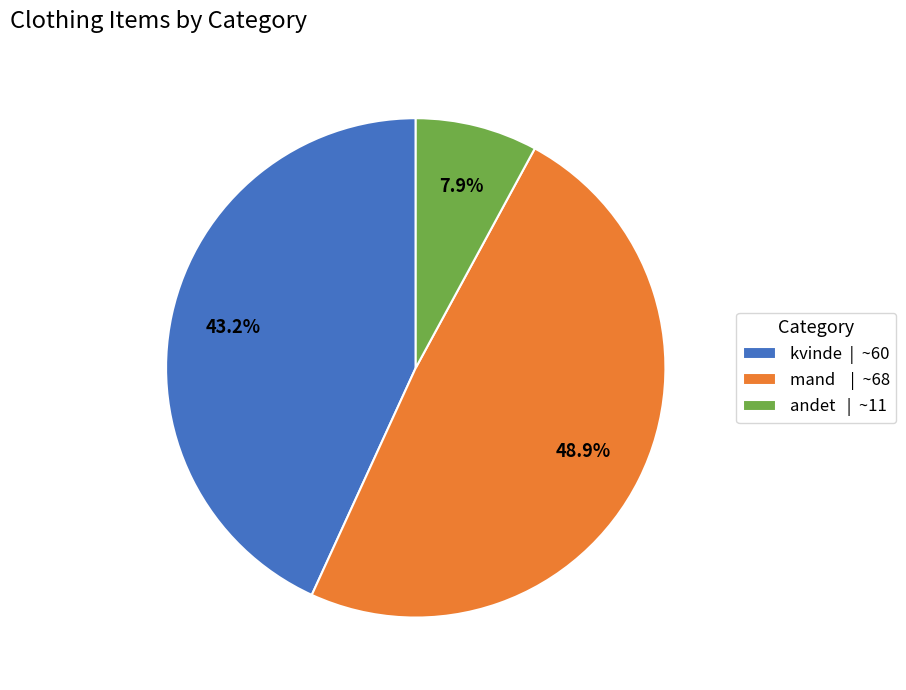

Combined, what portion of the pie is andet and mand?

56.8%